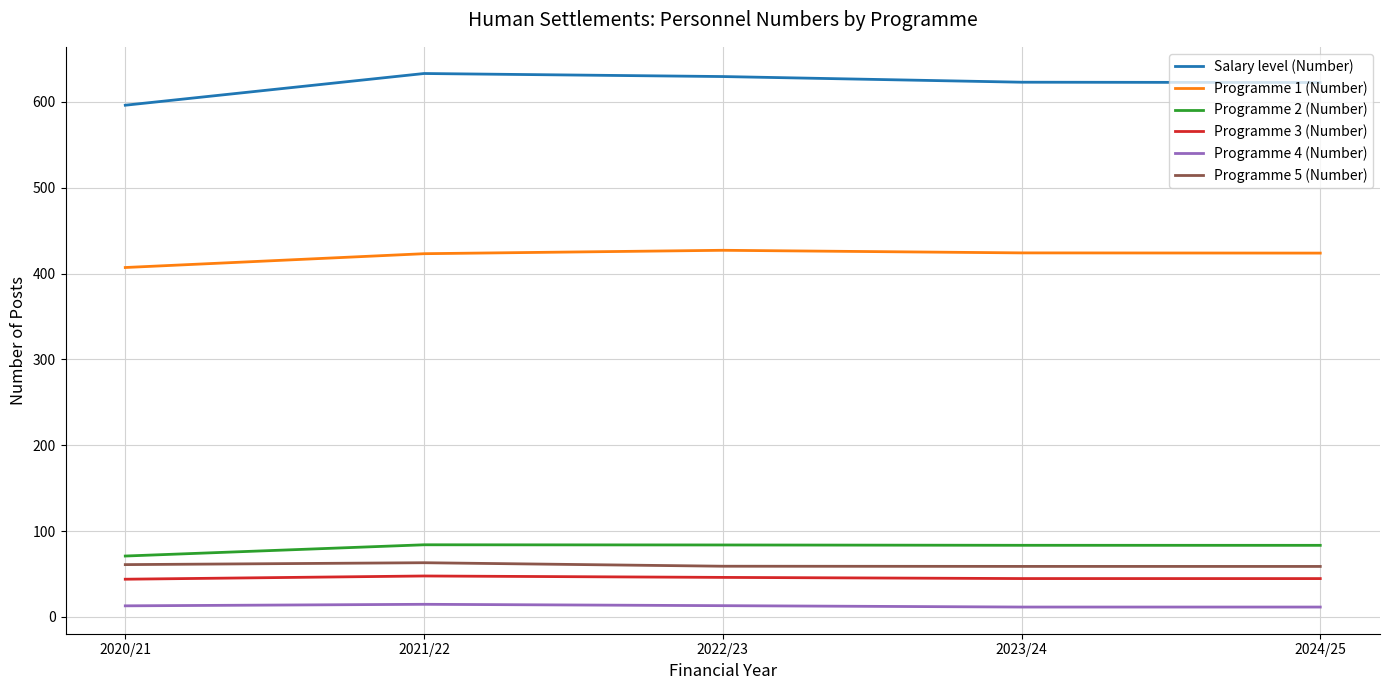

What is the minimum value for Programme 3 (Number)?

44.0